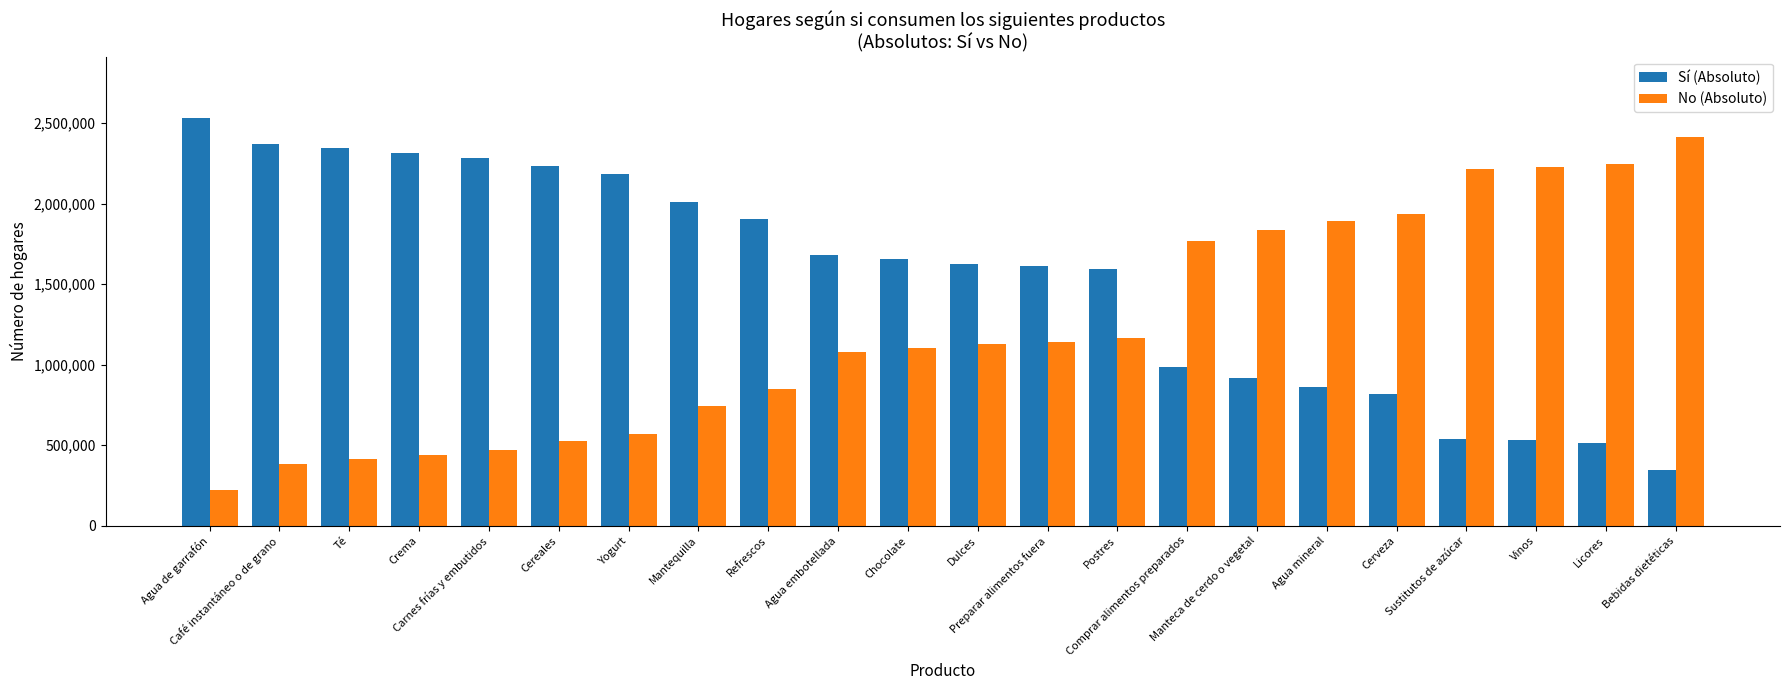

Which series has the largest total across all categories?

Sí (Absoluto)